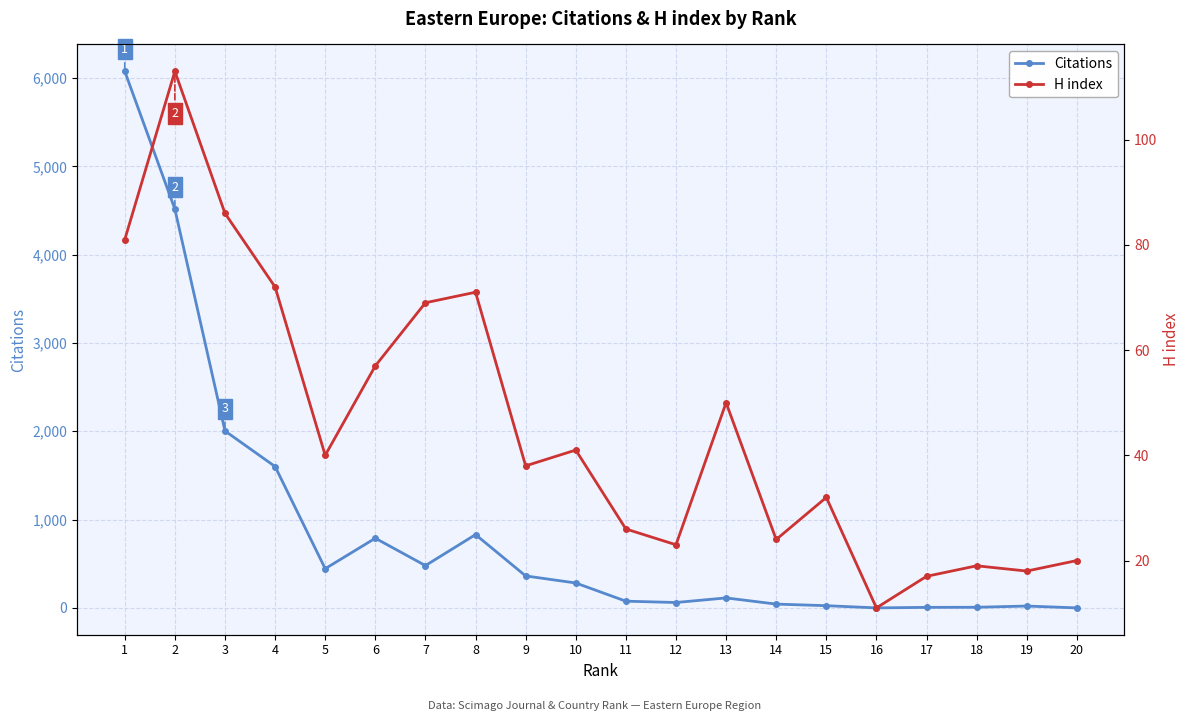

Rank the series at 14 from lowest to highest value.

H index, Citations